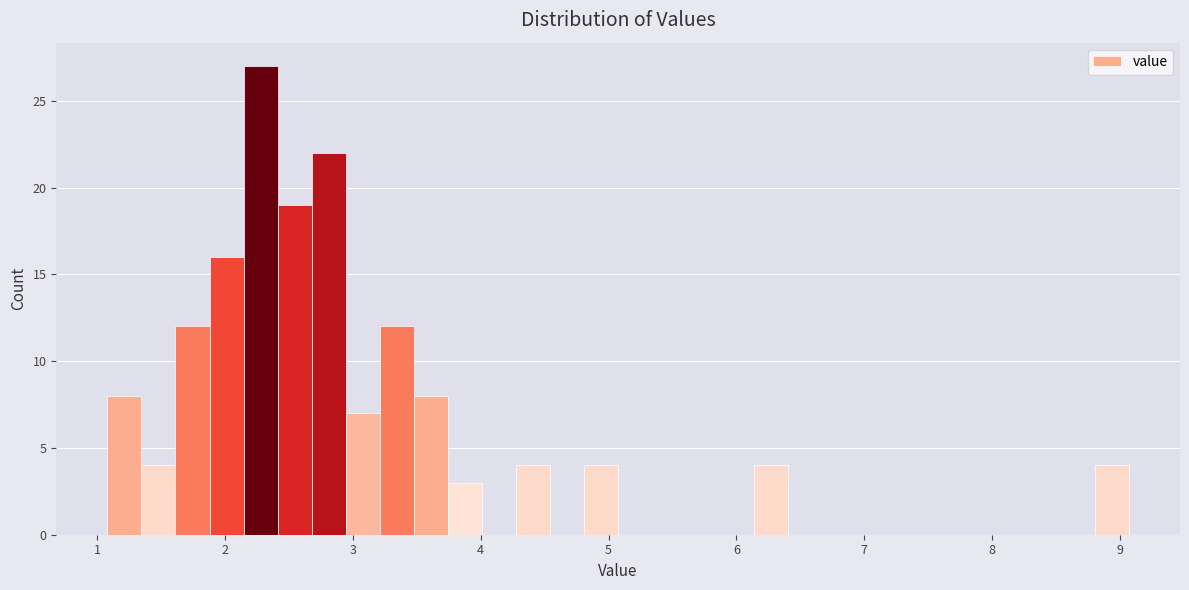

Read against the x-axis, roughly where is the centre of the tallest bar?

2.3